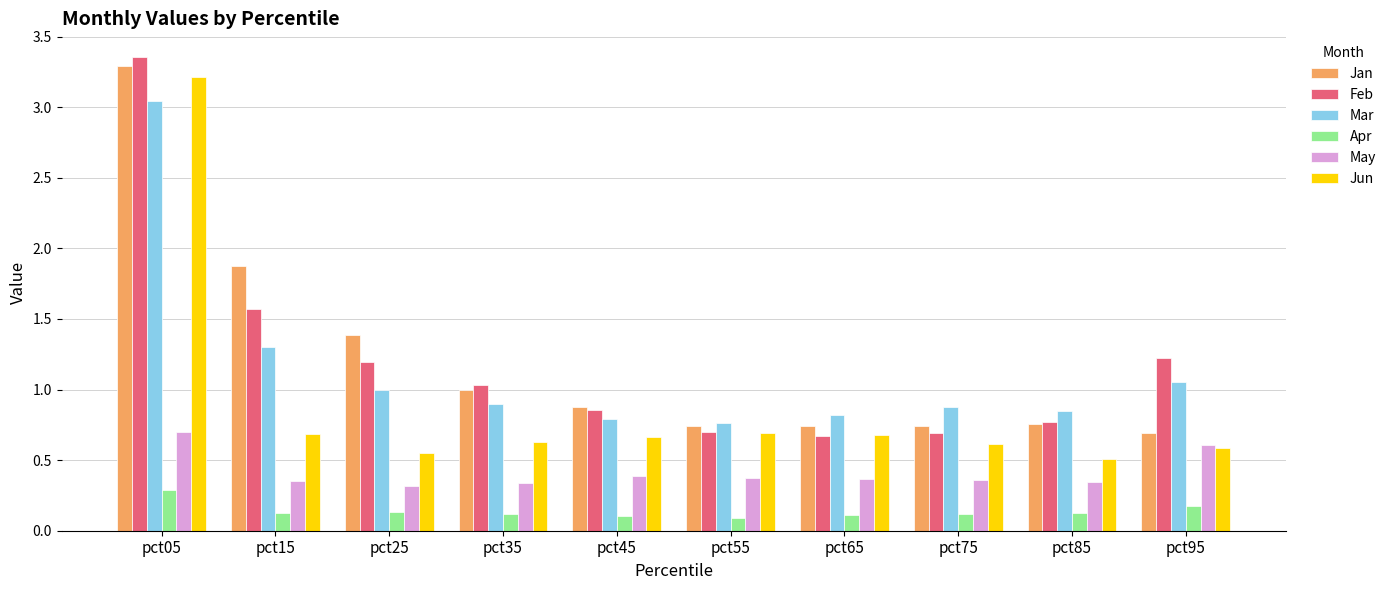

Does the chart contain any negative values?

No